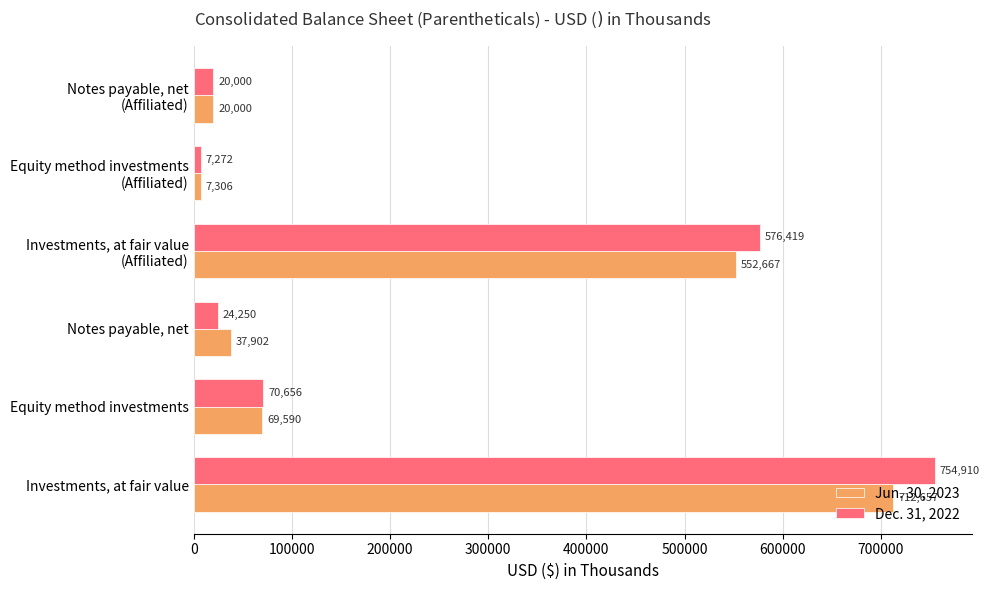

At which label does Jun. 30, 2023 reach its peak?

Investments, at fair value